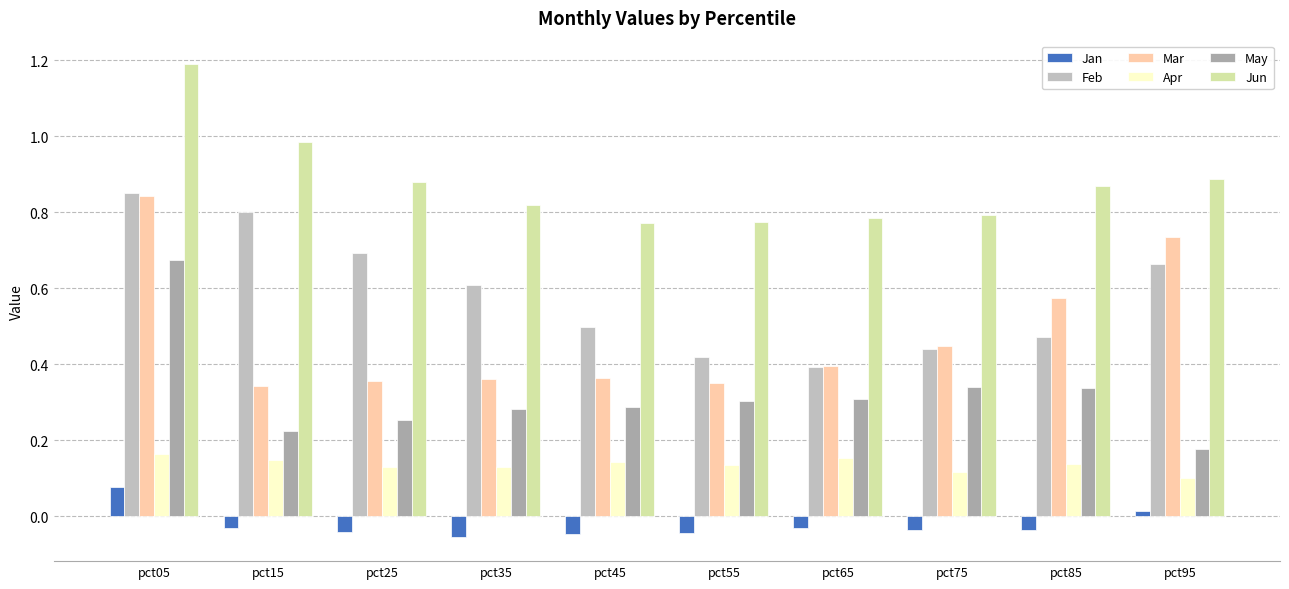

How many groups of bars are there?

10